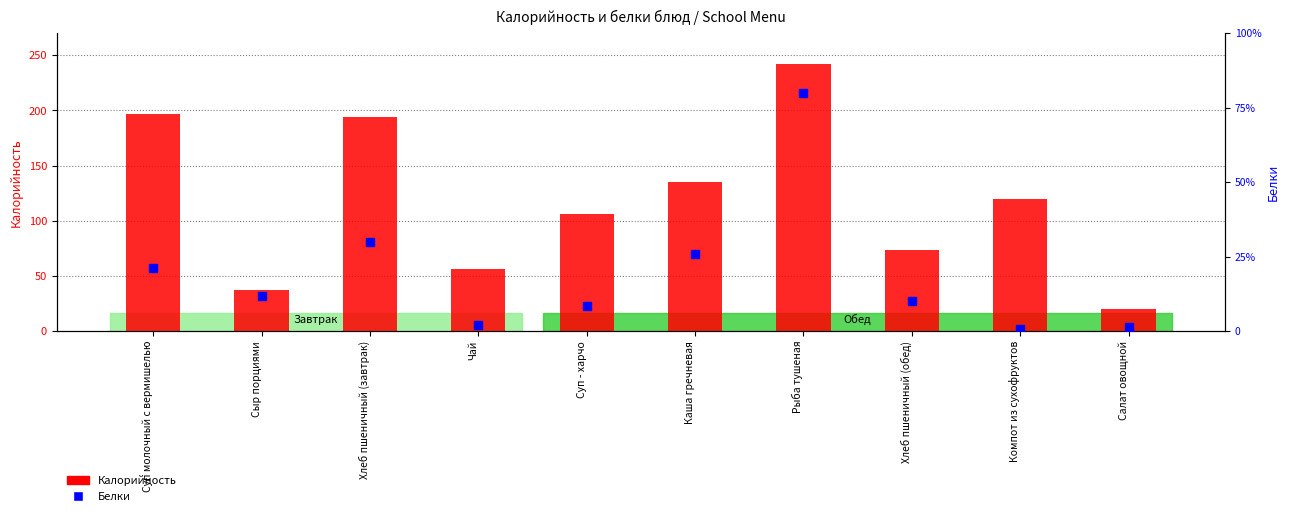

Which series has the largest total across all categories?

Калорийность